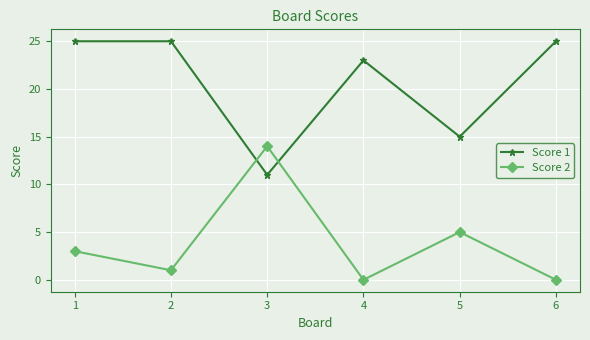

Is it true that Score 1 equals 15 at 5?

True